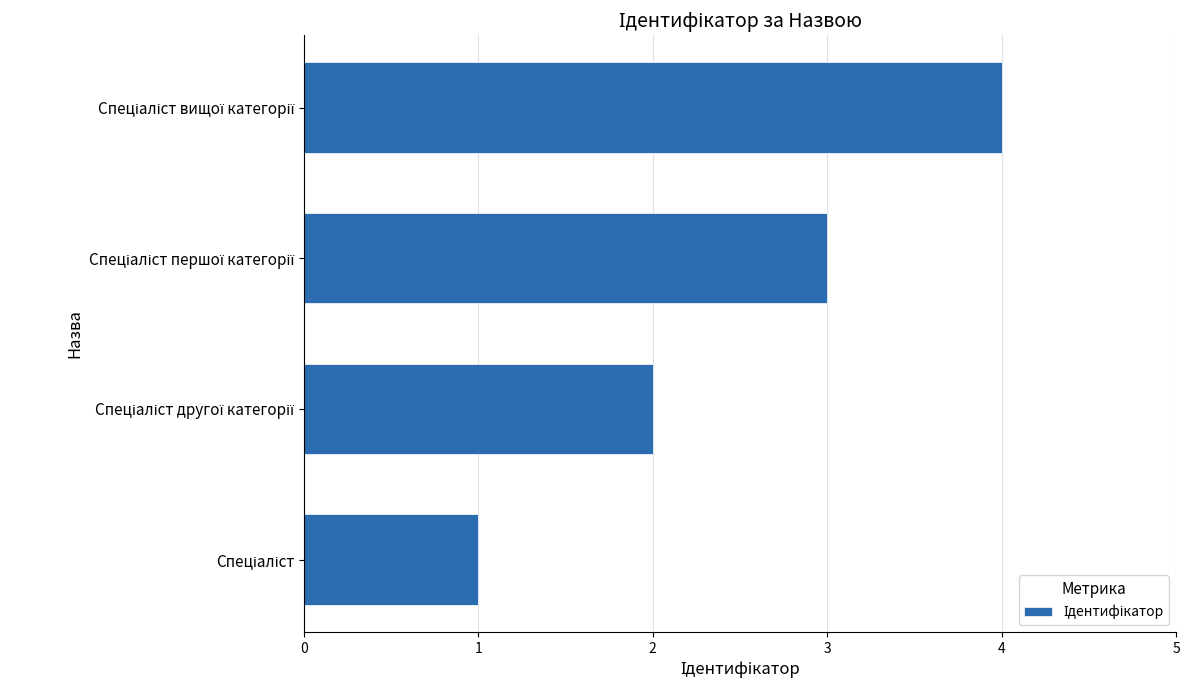

What is the sum of all values?

10